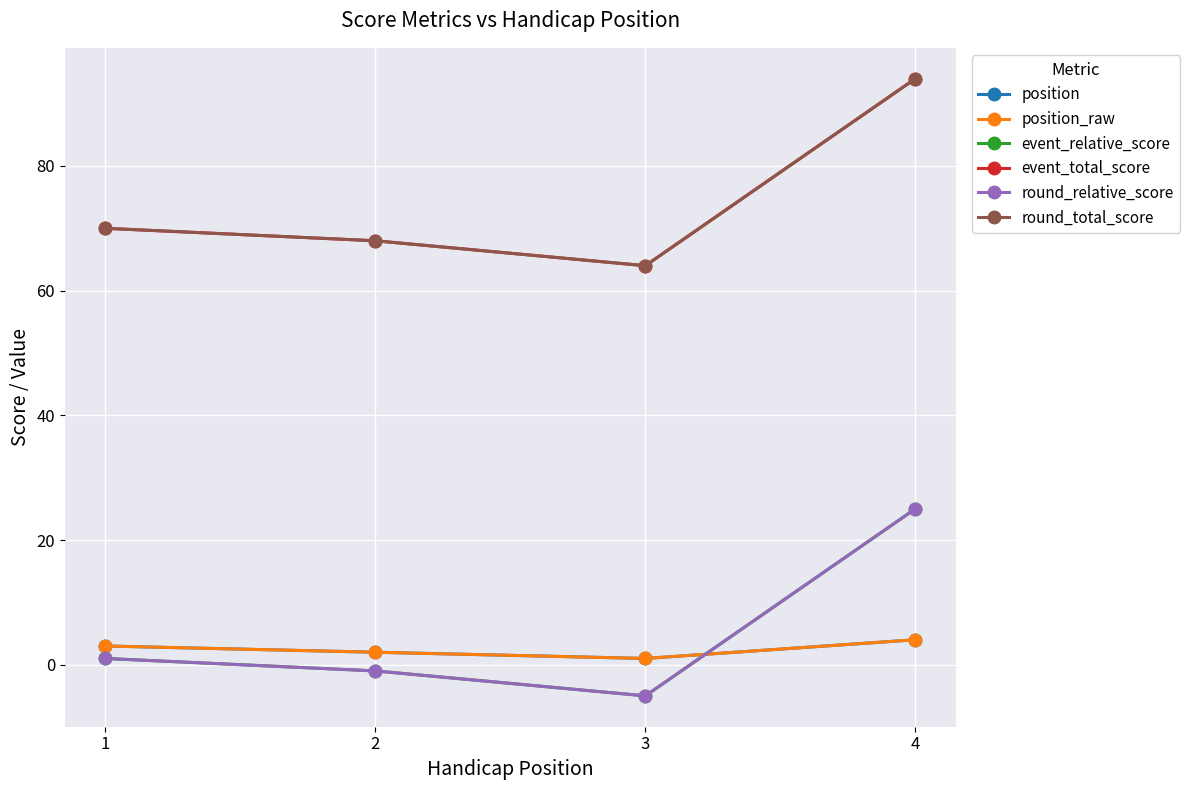

True or false: position and event_total_score cross at least once.

False